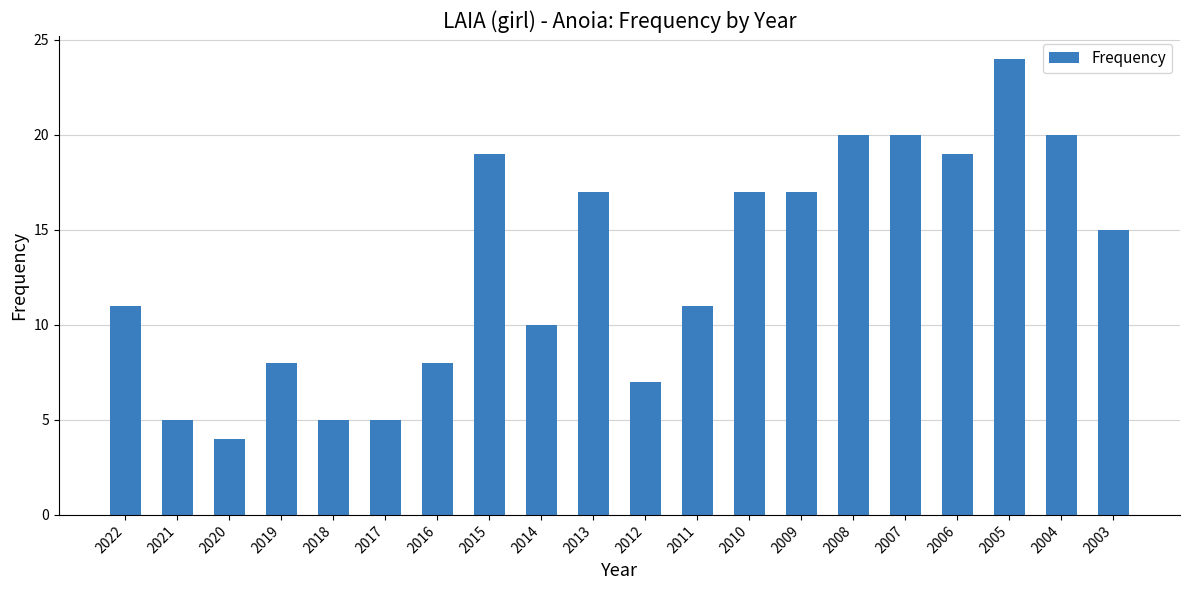

How many series are shown in this chart?

1